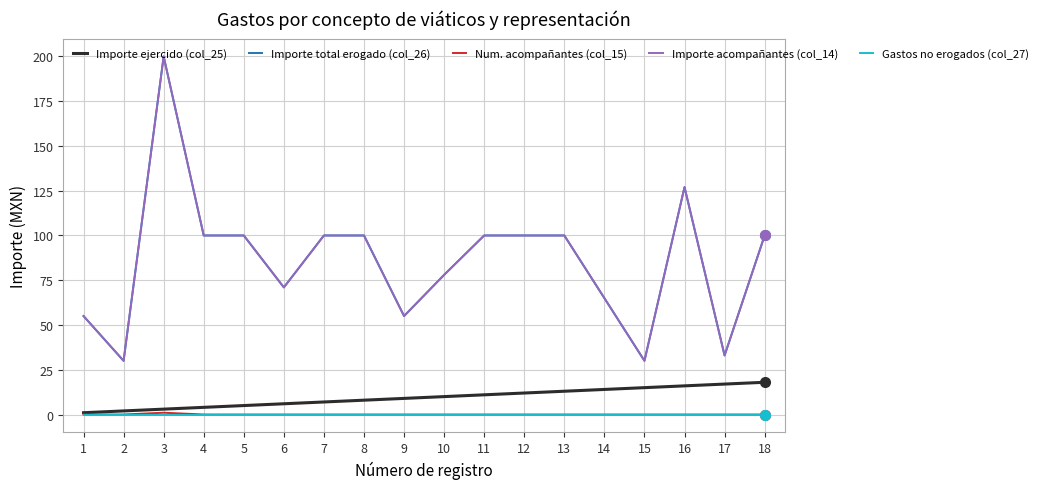

Rank the categories by Importe acompañantes (col_14) value from lowest to highest.

2, 15, 17, 1, 9, 14, 6, 10, 4, 5, 7, 8, 11, 12, 13, 18, 16, 3